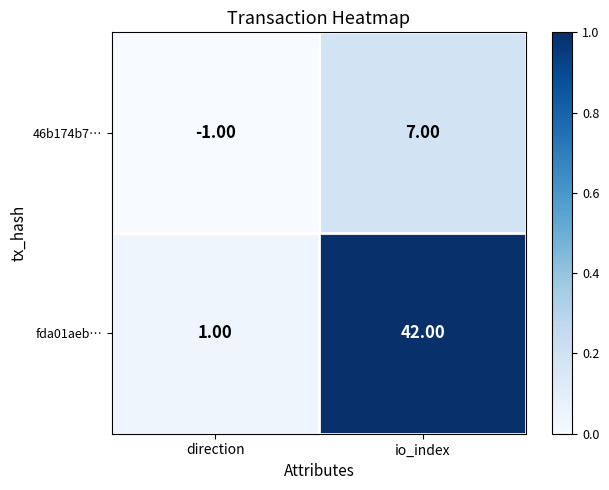

Which series has the largest range (max minus min)?

fda01aeb…